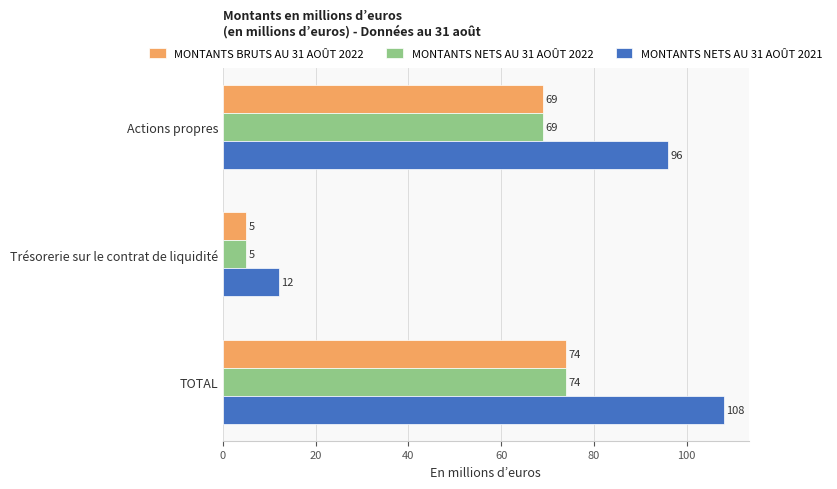

At which category does the chart reach its minimum across all series?

Trésorerie sur le contrat de liquidité